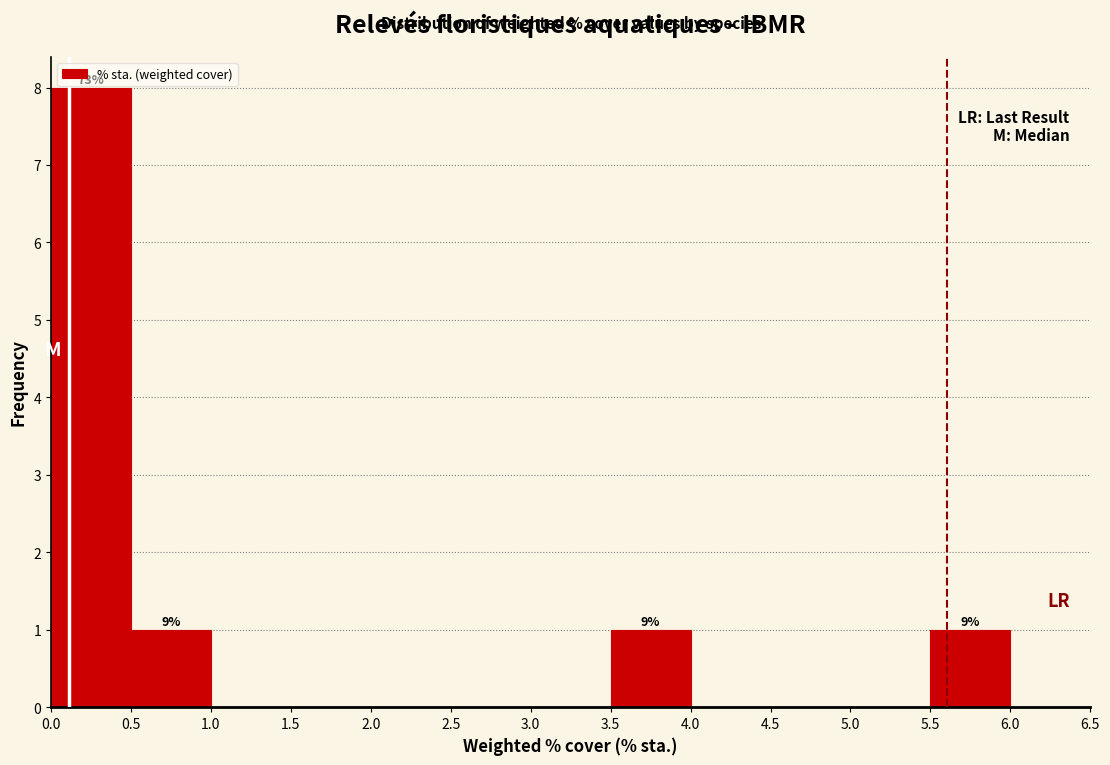

Over which range of the x-axis is the bar tallest?

0.0 to 0.5